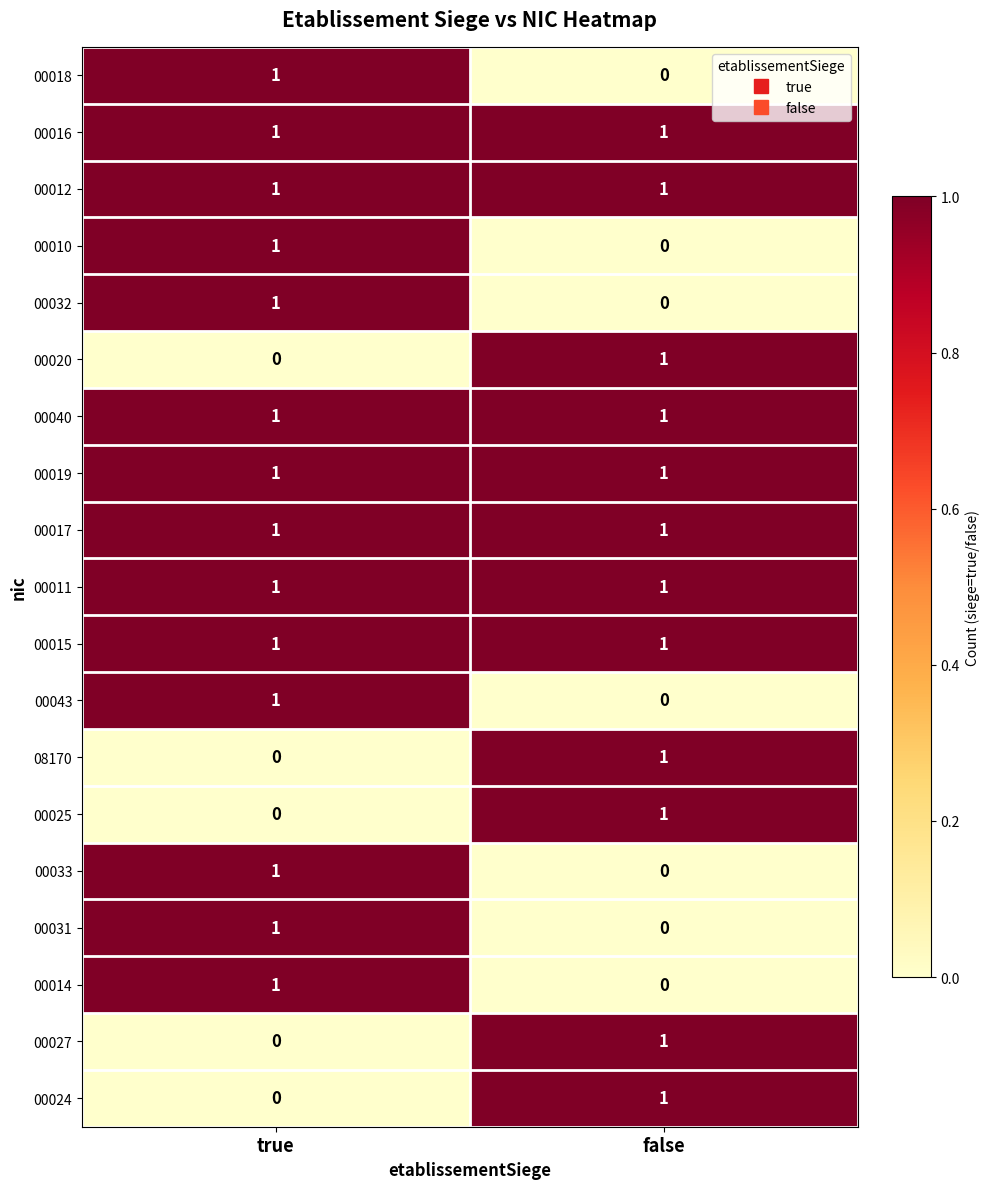

The value of 00019 at true is 2. True or false?

False